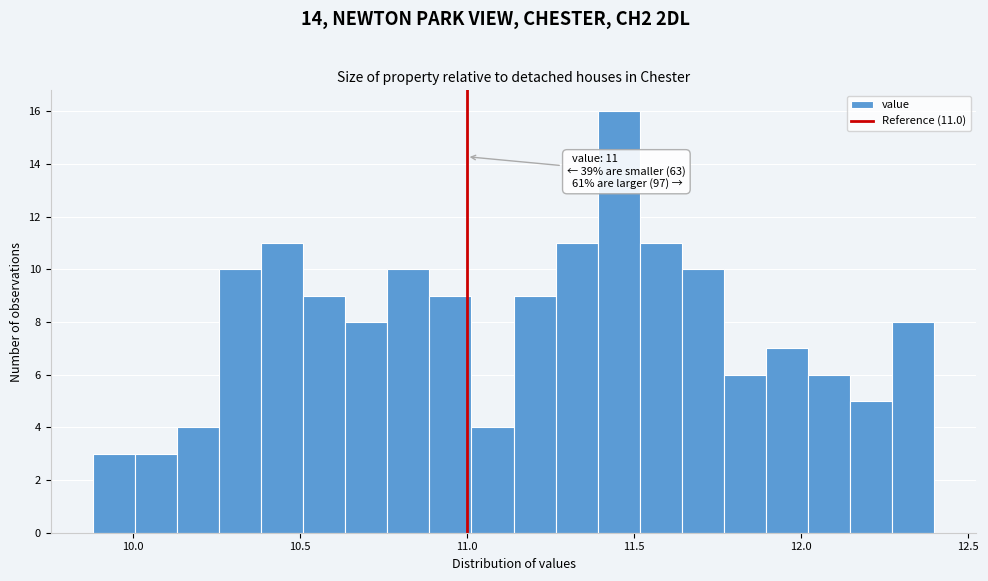

Read against the x-axis, roughly where is the centre of the tallest bar?

11.45